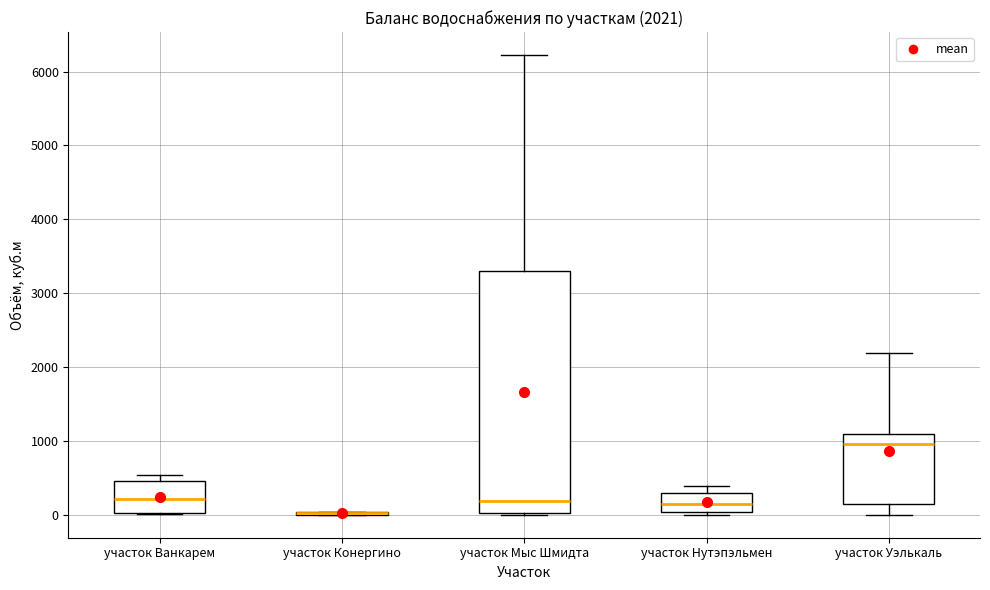

Comparing the boxes themselves (not the whiskers), which one is the tallest?

участок Мыс Шмидта